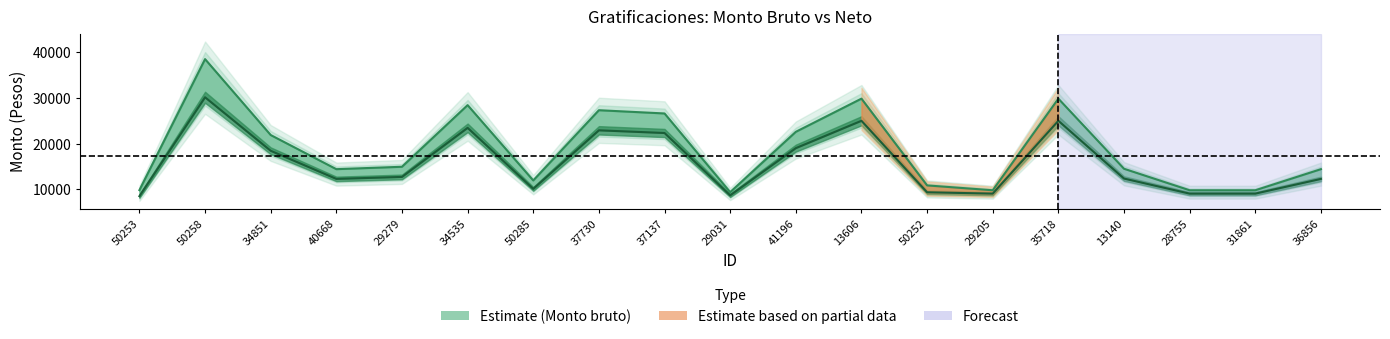

Reading right to left, transcribe all the data shown in this chart.

Monto bruto: 14401.9	9800.0	9800.0	14491.9	29788.2	9800.0	10859.0	29788.2	22548.0	9381.1	26554.6	27264.3	11939.5	28372.9	14926.2	14401.9	21847.2	38411.5	9827.0
Monto neto: 12277.9	9067.4	9067.4	12352.1	24956.2	9067.4	9358.6	24956.2	18990.3	8689.6	22291.7	22876.5	10110.5	23414.8	12709.9	12277.9	18412.8	30086.0	8508.2